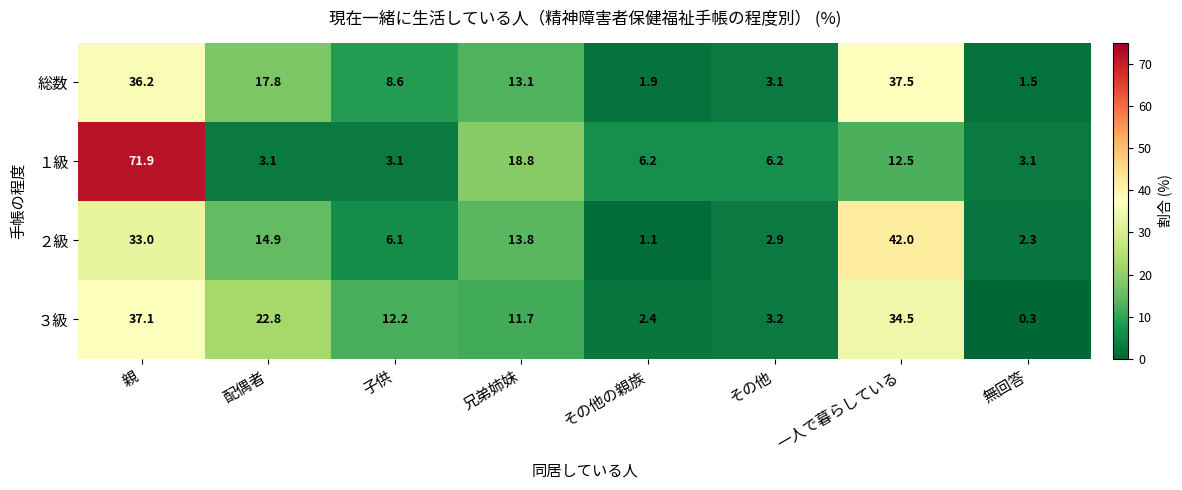

At how many categories does at least one series exceed 5?

7